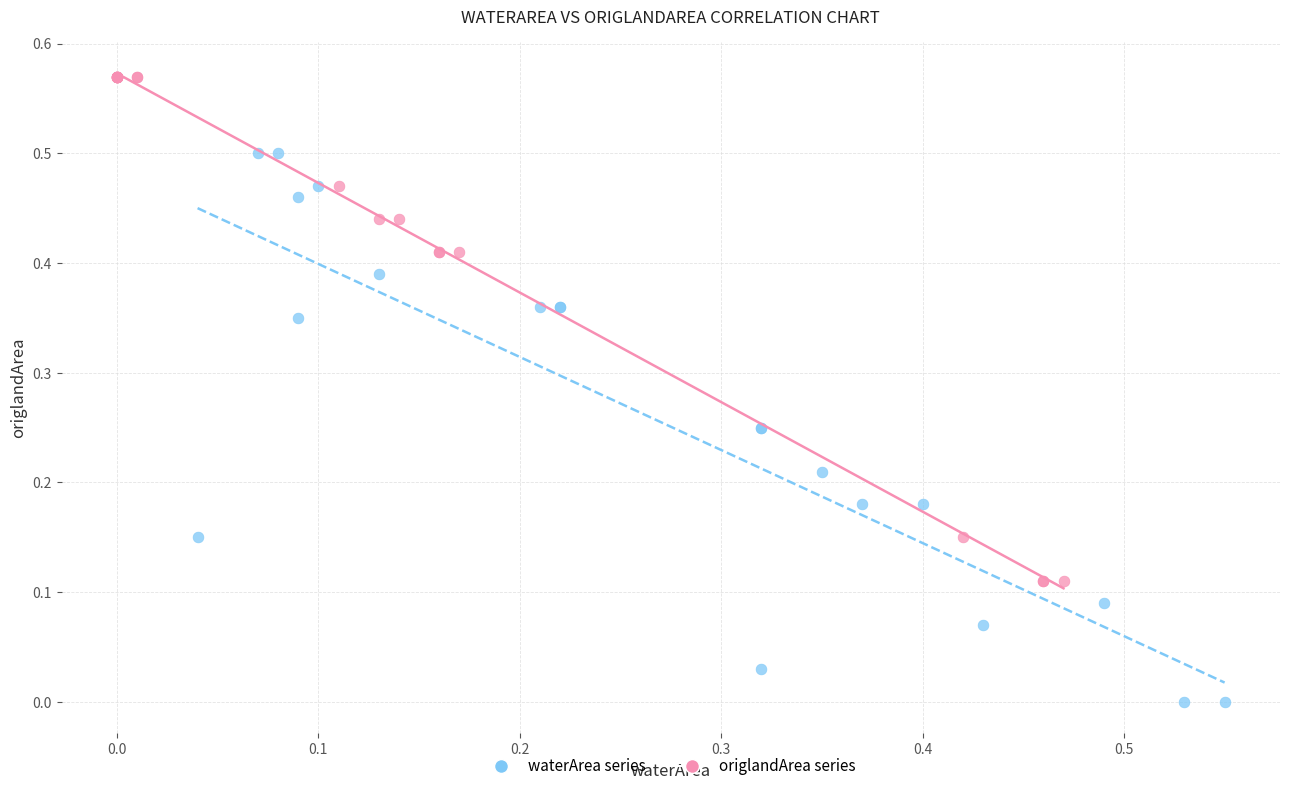

Which series contains the lowest Y value?

waterArea series